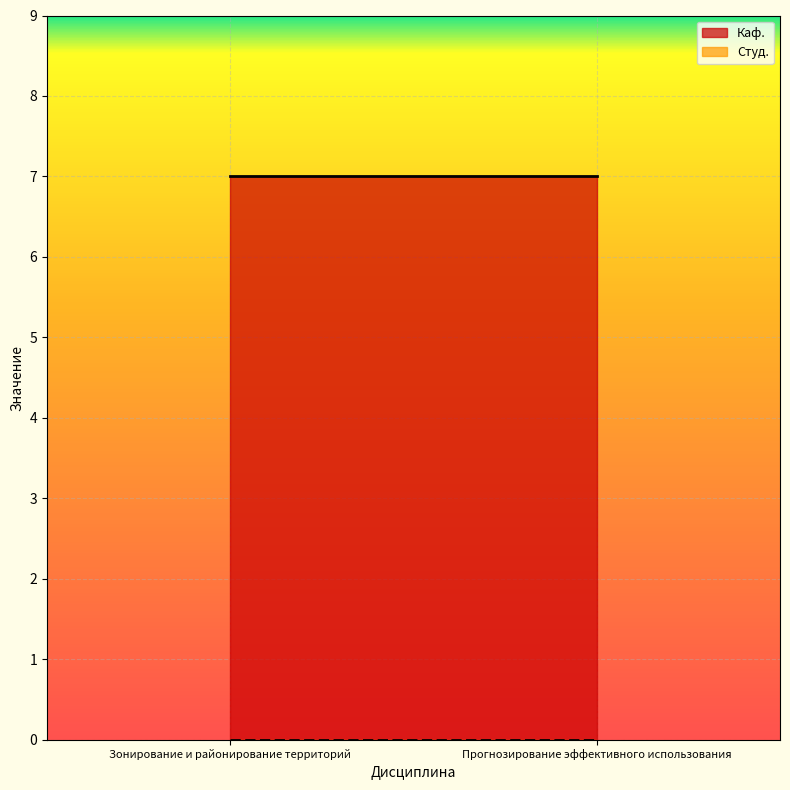

What is the label of the 1st point from the left?

Зонирование и районирование территорий